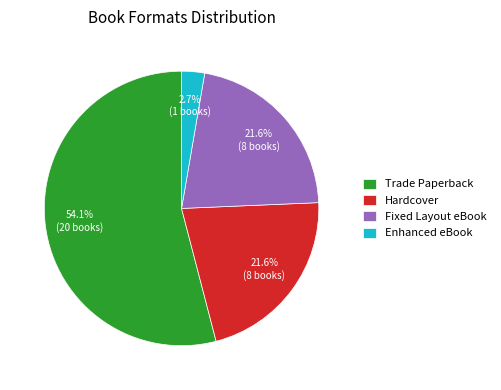

To the nearest percent, what is the difference between the largest and smallest slice percentages?

51%